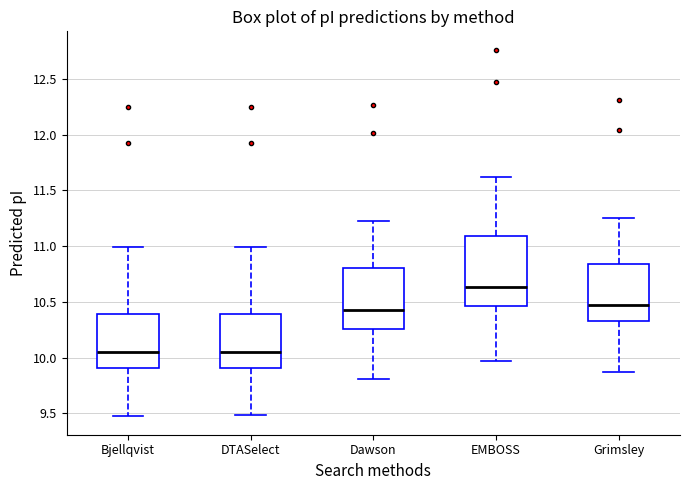

Reading left to right, transcribe this box plot: for each box, give where its median line is, the range the box spans, and where its two whiskers end, as read against the y-axis. The values are not printed on the chart, so give them approximately, as read against the axis.

Bjellqvist: median 10.05, box 9.90 to 10.40, whiskers 9.45 to 11.00
DTASelect: median 10.05, box 9.90 to 10.40, whiskers 9.50 to 11.00
Dawson: median 10.40, box 10.25 to 10.80, whiskers 9.80 to 11.25
EMBOSS: median 10.65, box 10.45 to 11.10, whiskers 9.95 to 11.60
Grimsley: median 10.45, box 10.35 to 10.85, whiskers 9.85 to 11.25